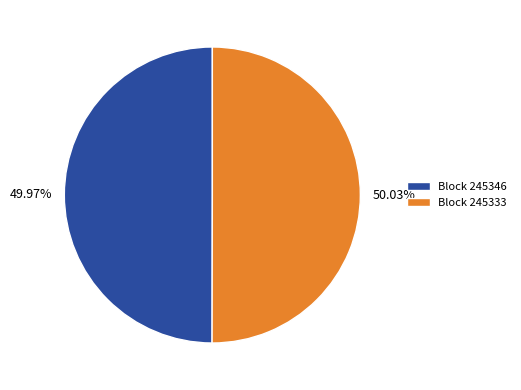

Is the sum of 50.03% and 49.97% greater than half?

Yes